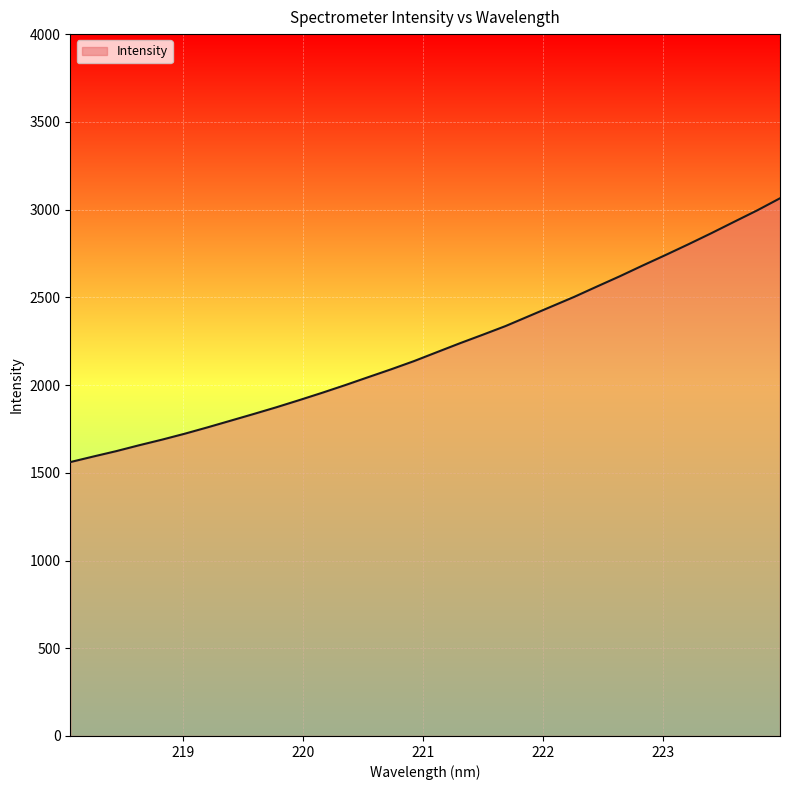

What is the difference between the maximum and minimum values?

1503.4